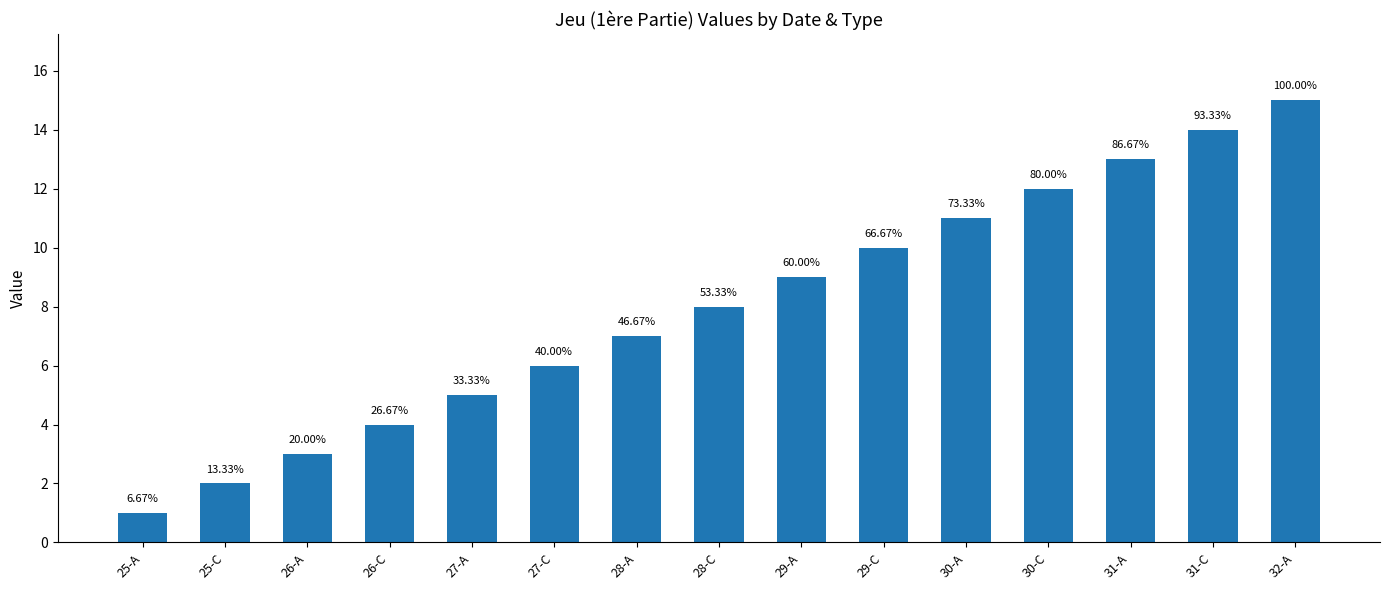

How many distinct data groups are displayed?

1